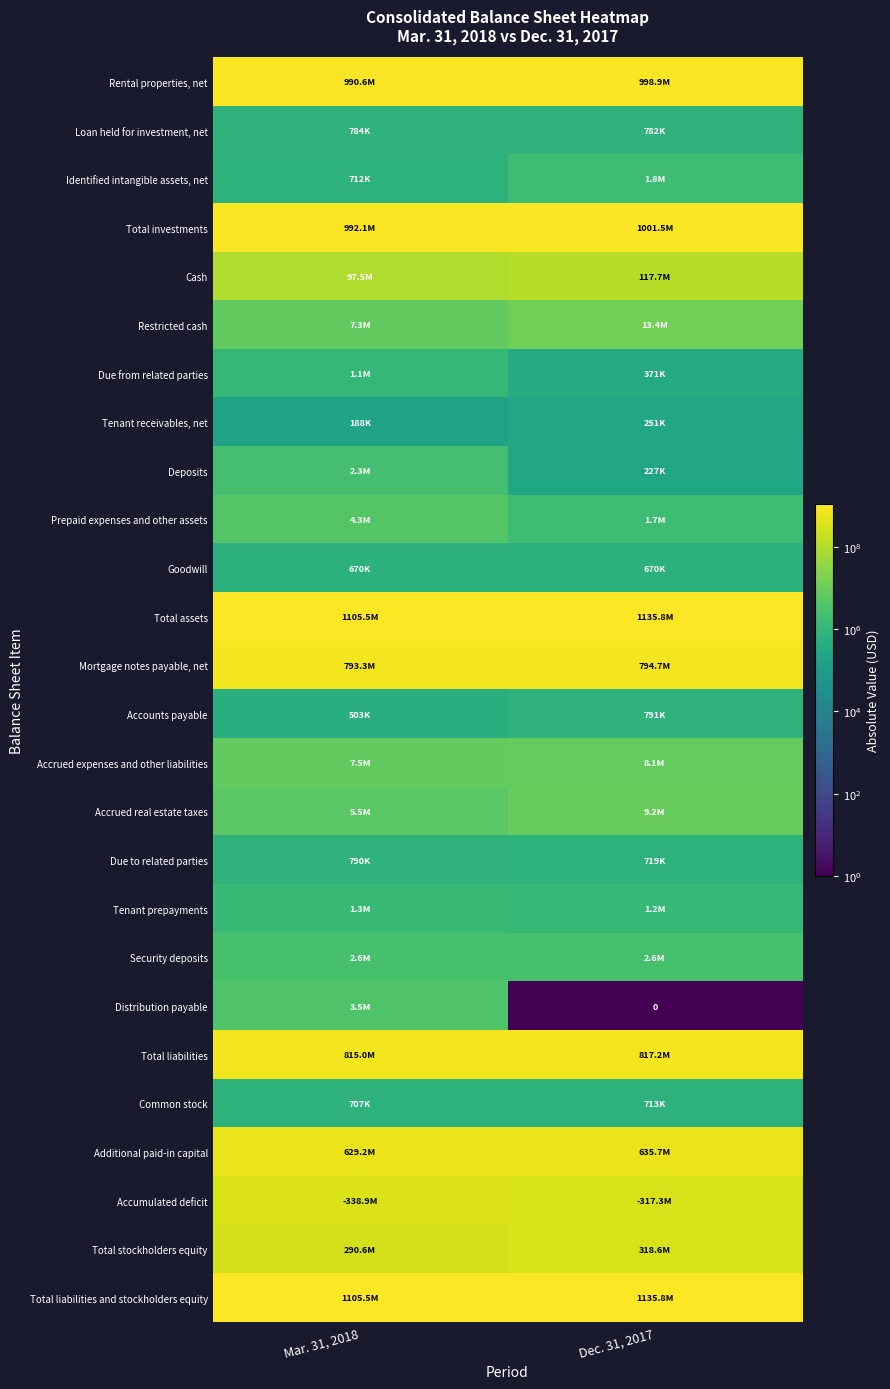

Is it true that Due to related parties equals 790000 at Mar. 31, 2018?

True